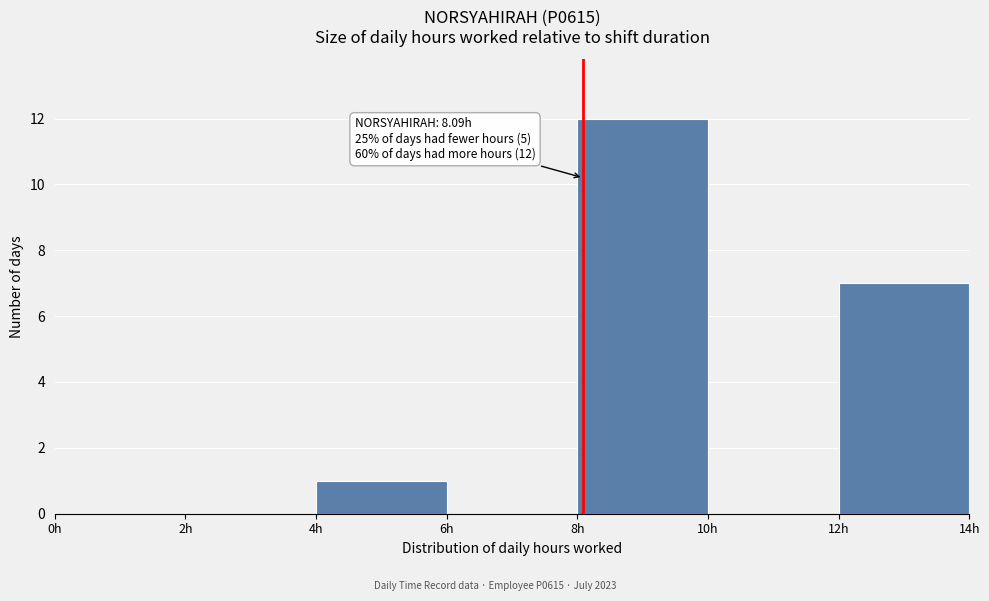

Over which range of the x-axis is the bar tallest?

8 to 10